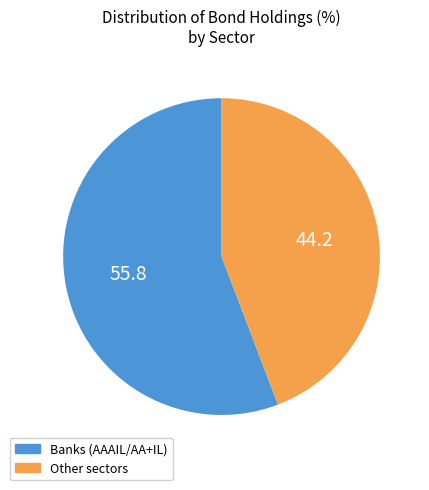

Count the number of slices in the pie.

2